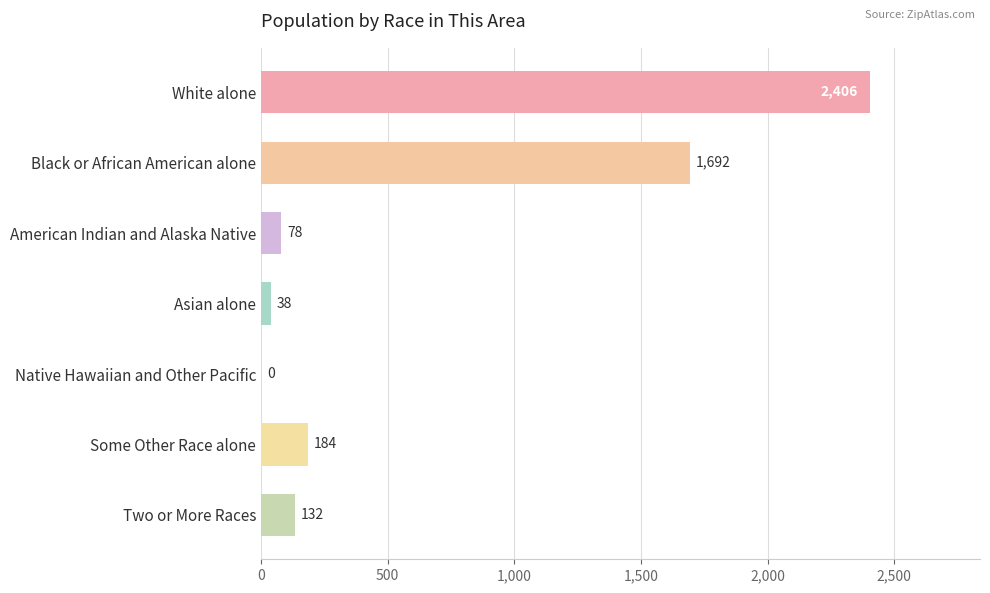

Where is the data nearest to the value 1203?

Black or African American alone